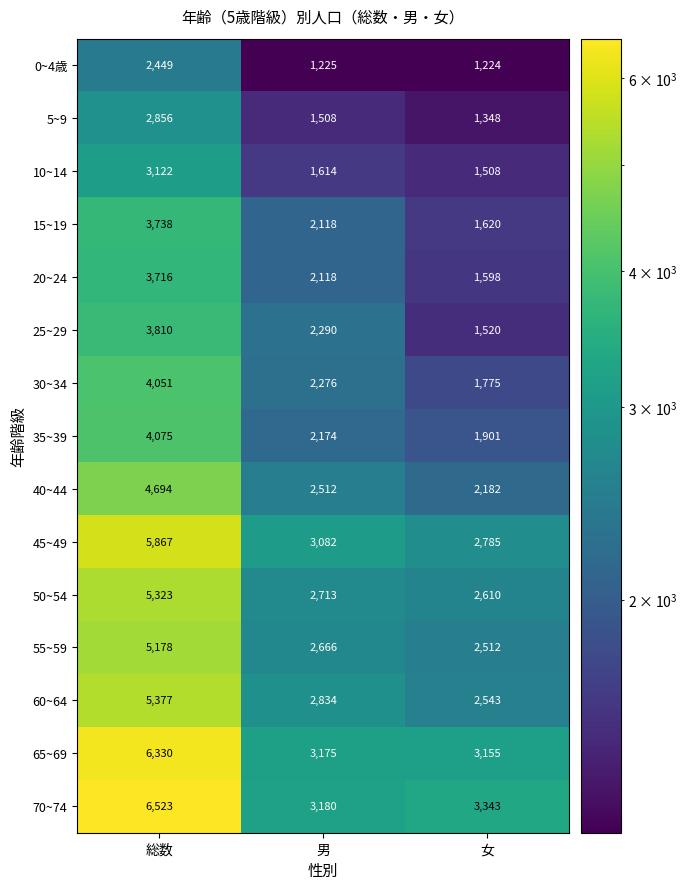

Which label corresponds to the smallest value in the chart?

女